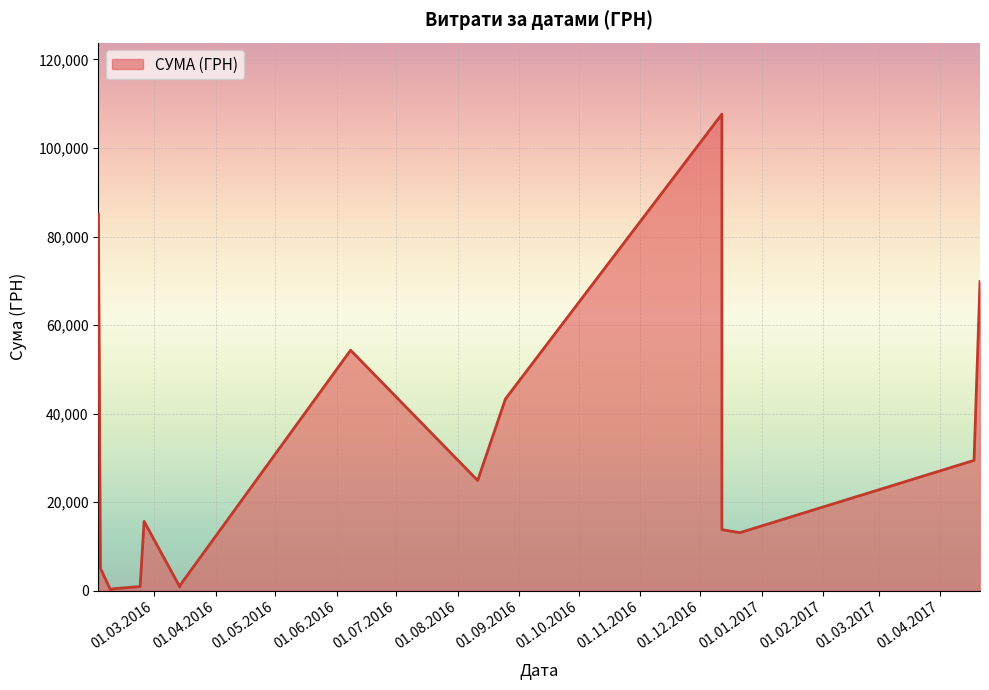

How many lines are shown in the chart?

1